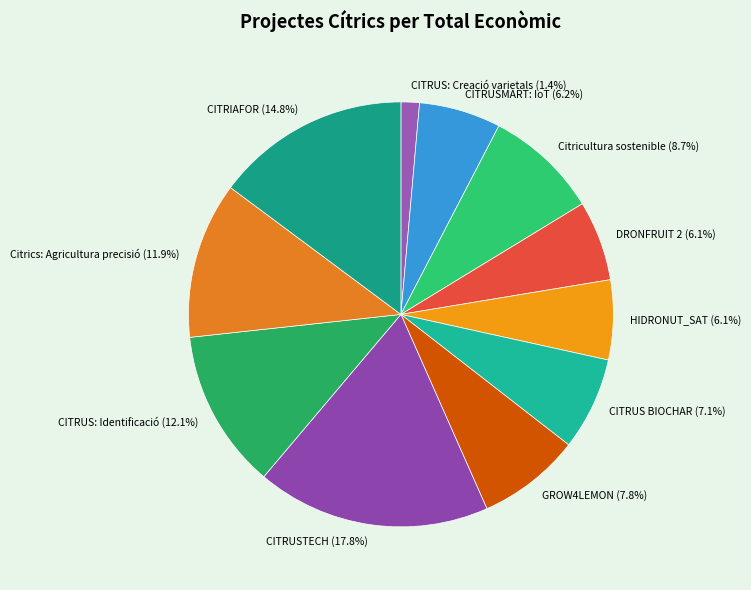

What is the ratio of the value at Citrics: Agricultura precisió to the value at CITRUSMART: IoT?

1.9